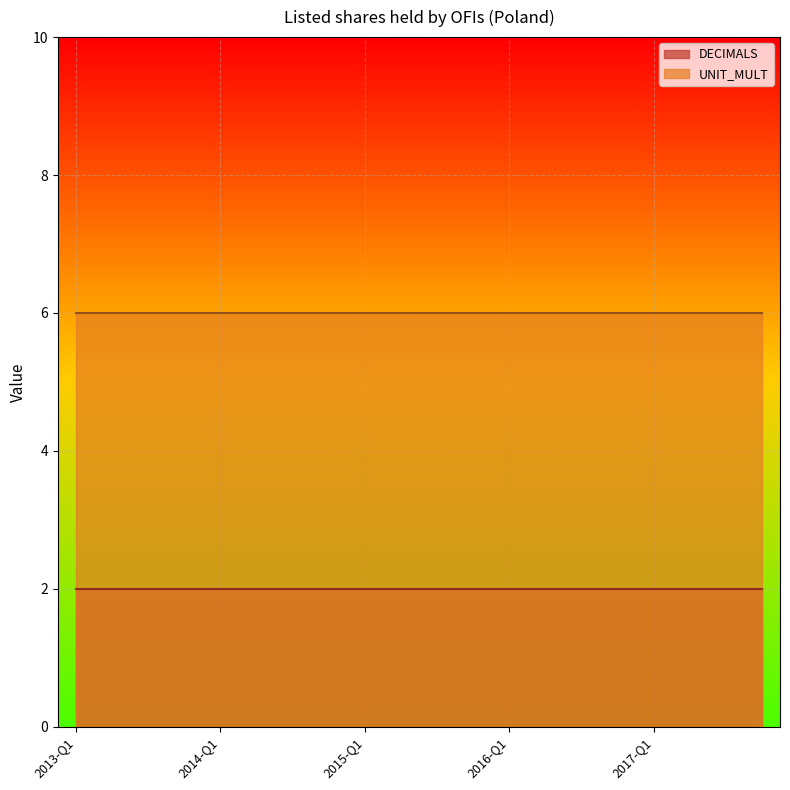

Is the value of DECIMALS at 2016-Q4 greater than the value of UNIT_MULT at 2015-Q4?

No